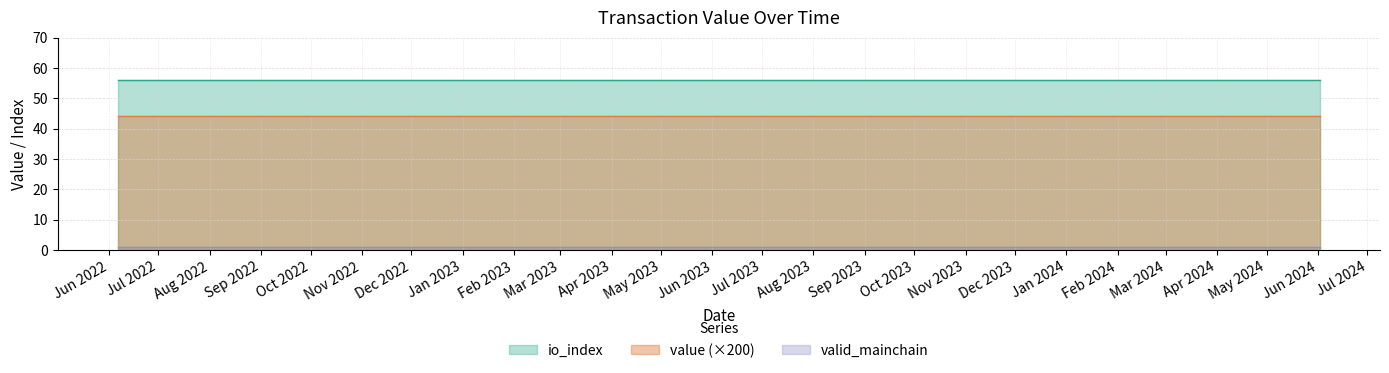

Reading left to right, what are all the values shown in this chart?

value: 0=0.2	1=0.2	2=0.2	3=0.2	4=0.2	5=0.2	6=0.2	7=0.2	8=0.2	9=0.2	10=0.2	11=0.2	12=0.2	13=0.2	14=0.2	15=0.2	16=0.2	17=0.2	18=0.2	19=0.2	20=0.2	21=0.2	22=0.2	23=0.2	24=0.2
io_index: 0=56.0	1=56.0	2=56.0	3=56.0	4=56.0	5=56.0	6=56.0	7=56.0	8=56.0	9=56.0	10=56.0	11=56.0	12=56.0	13=56.0	14=56.0	15=56.0	16=56.0	17=56.0	18=56.0	19=56.0	20=56.0	21=56.0	22=56.0	23=56.0	24=56.0
valid_mainchain: 0=1.0	1=1.0	2=1.0	3=1.0	4=1.0	5=1.0	6=1.0	7=1.0	8=1.0	9=1.0	10=1.0	11=1.0	12=1.0	13=1.0	14=1.0	15=1.0	16=1.0	17=1.0	18=1.0	19=1.0	20=1.0	21=1.0	22=1.0	23=1.0	24=1.0